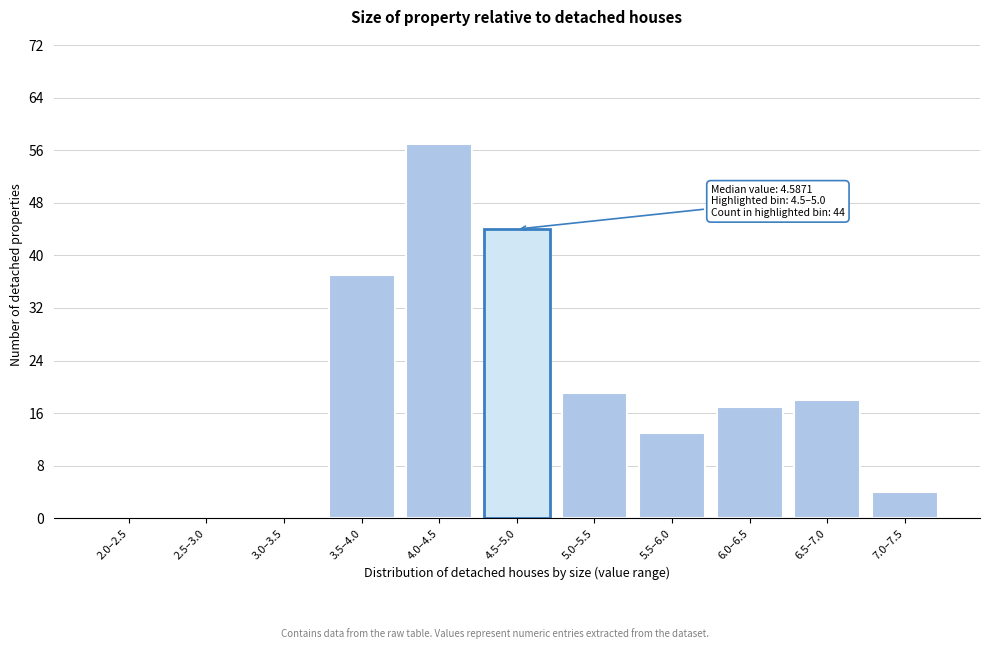

Reading left to right, extract all data points from this chart.

2.0–2.5=0	2.5–3.0=0	3.0–3.5=0	3.5–4.0=37	4.0–4.5=57	4.5–5.0=44	5.0–5.5=19	5.5–6.0=13	6.0–6.5=17	6.5–7.0=18	7.0–7.5=4